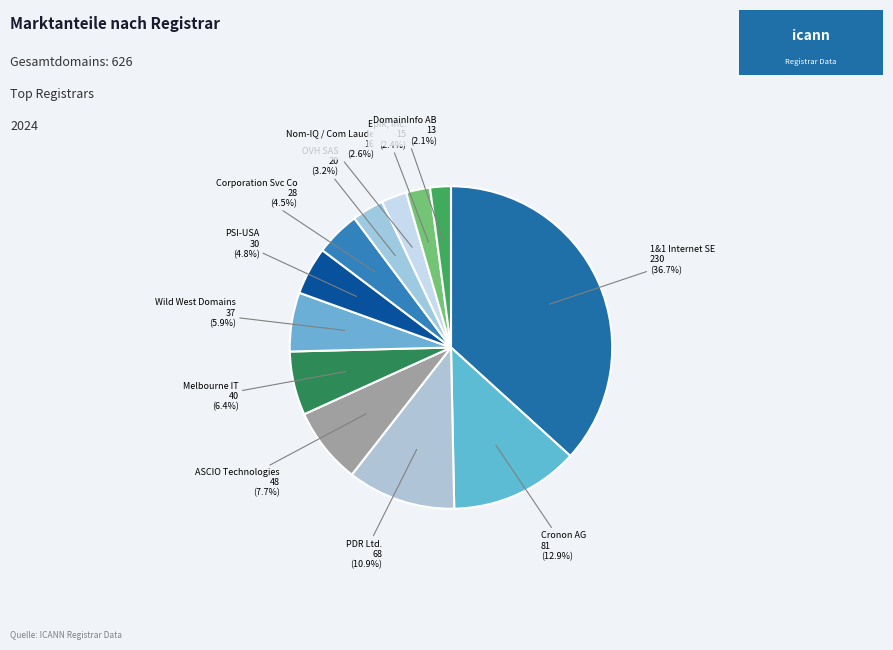

Is there a majority slice in this chart?

No